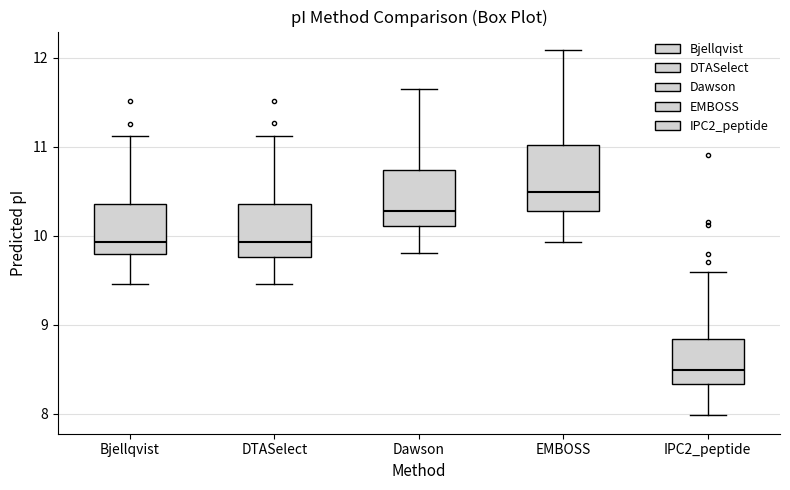

Reading left to right, transcribe this box plot: for each box, give where its median line is, the range the box spans, and where its two whiskers end, as read against the y-axis. The values are not printed on the chart, so give them approximately, as read against the axis.

Bjellqvist: median 9.9, box 9.8 to 10.4, whiskers 9.5 to 11.1
DTASelect: median 9.9, box 9.8 to 10.4, whiskers 9.5 to 11.1
Dawson: median 10.3, box 10.1 to 10.7, whiskers 9.8 to 11.7
EMBOSS: median 10.5, box 10.3 to 11.0, whiskers 9.9 to 12.1
IPC2_peptide: median 8.5, box 8.3 to 8.8, whiskers 8.0 to 9.6